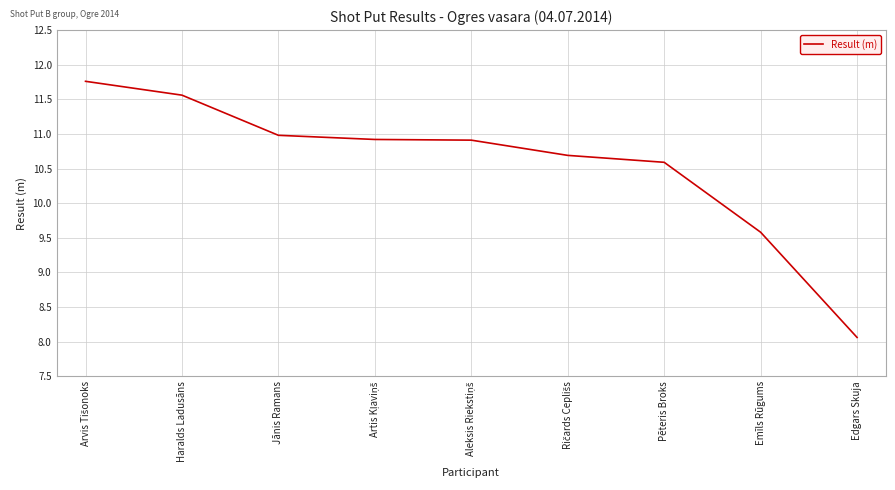

What is the change in value from Haralds Ladusāns to Emīls Rūgums?

-2.0